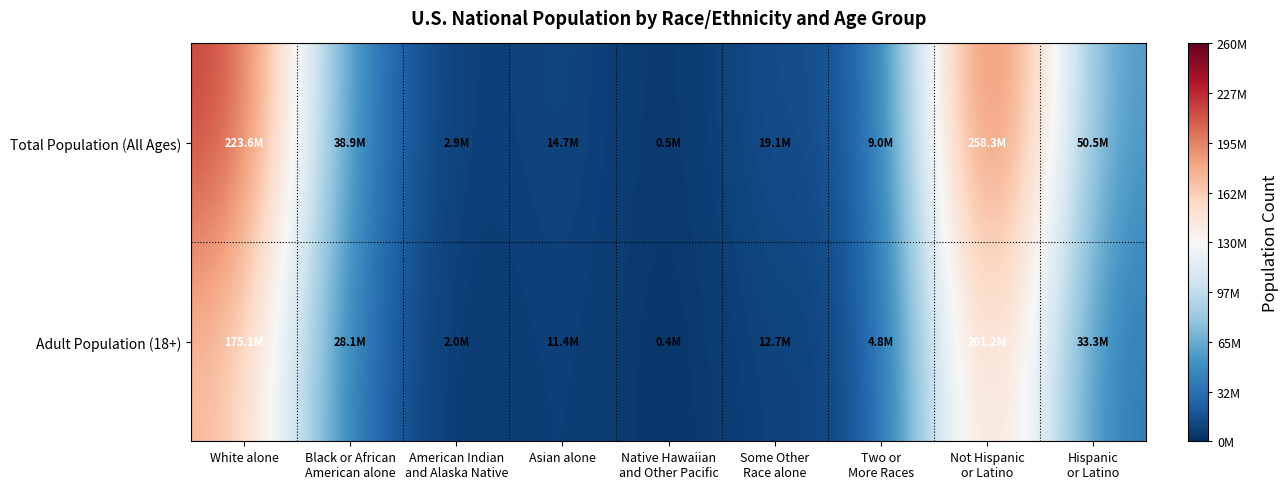

What is the minimum value shown in the chart?

382409